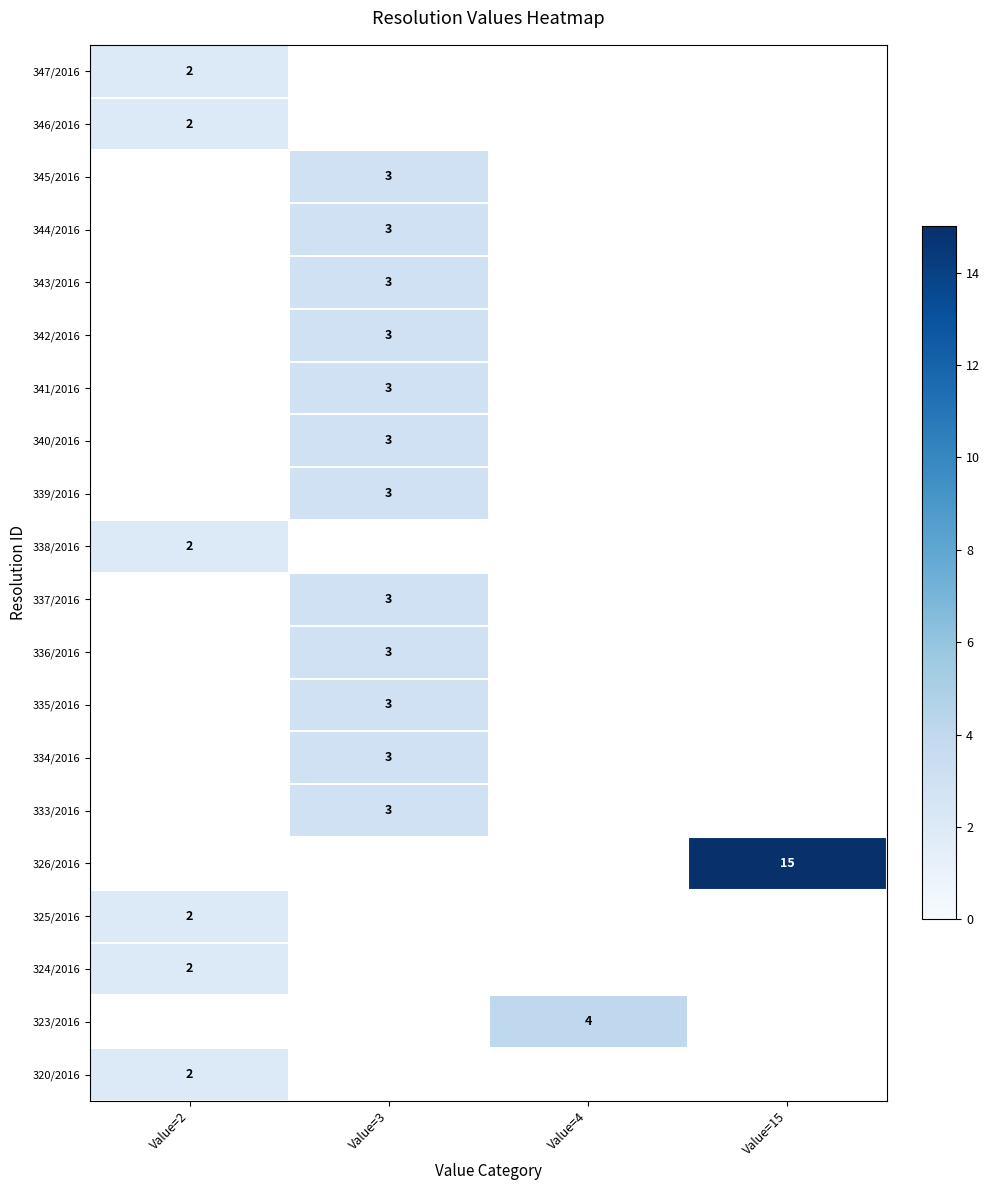

Is it true that 342/2016 equals 3 at Value=3?

True